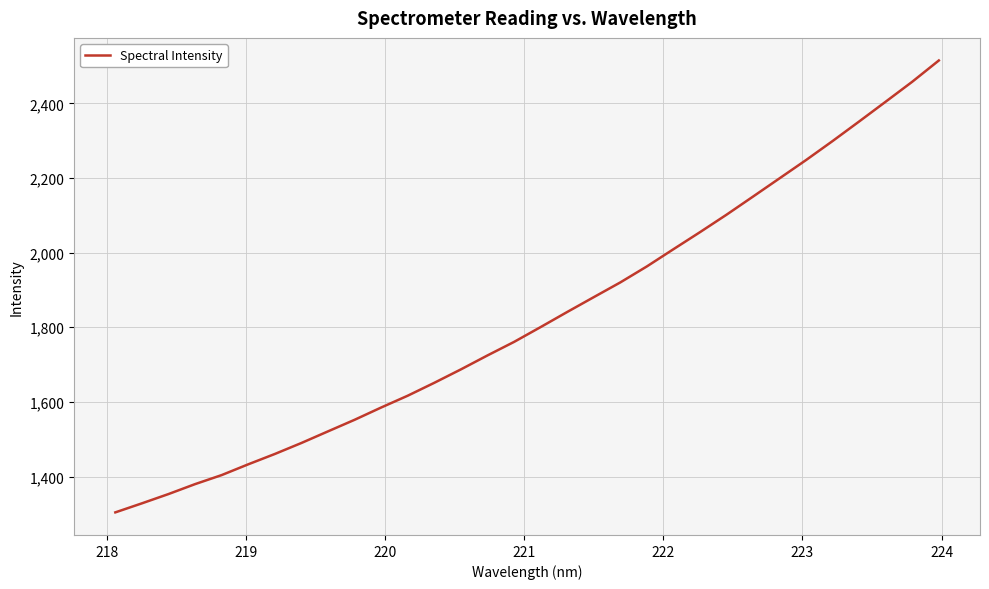

What is the smallest value displayed?

1303.9